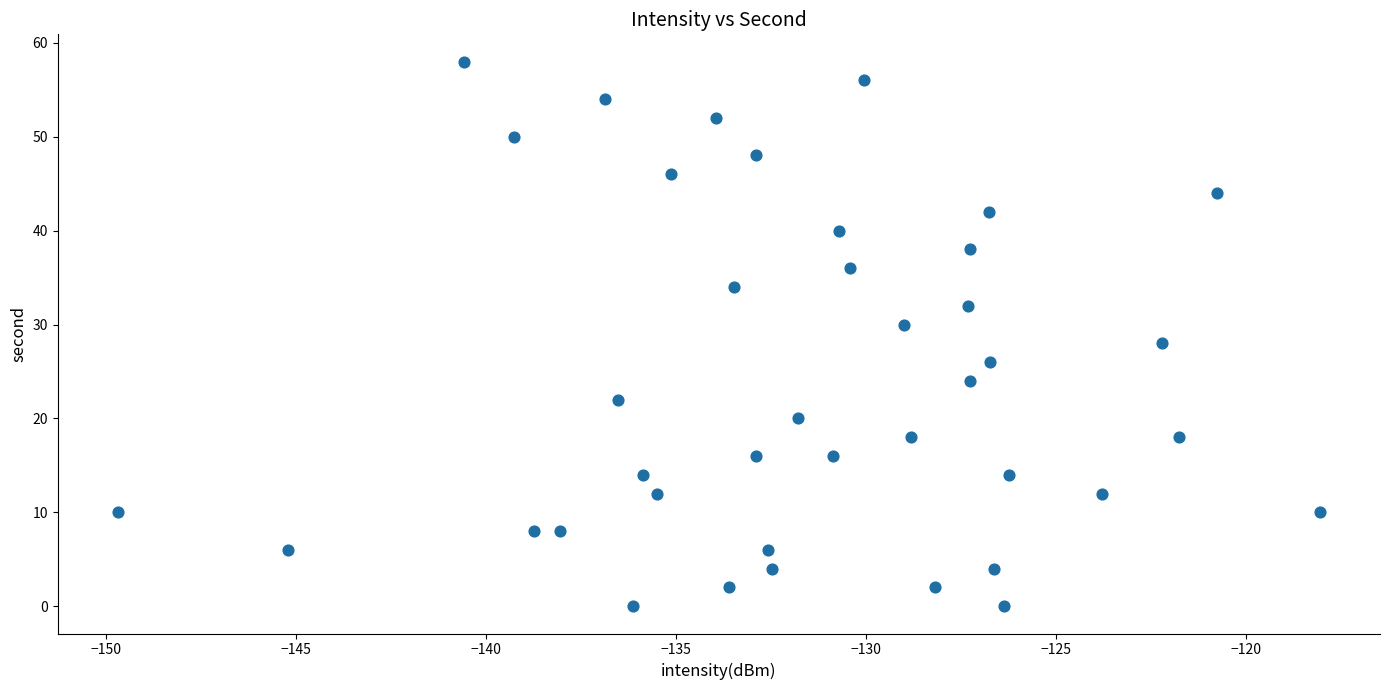

What is the range of Y values (max minus min)?

58